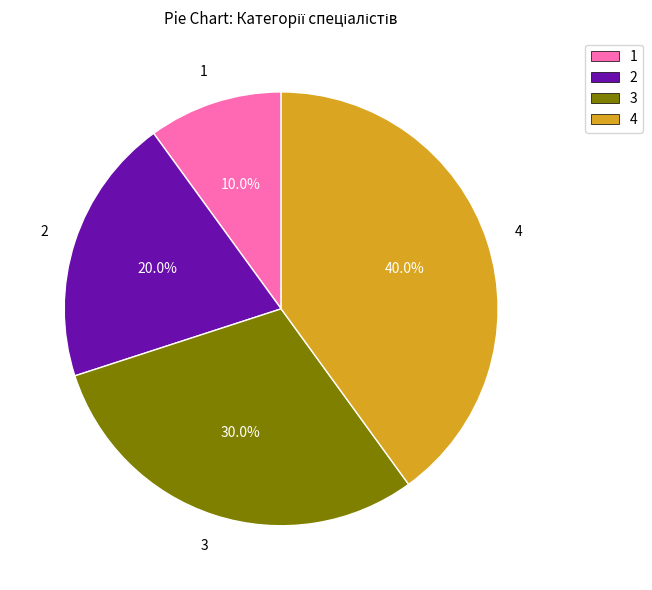

Between 2 and 3, which is larger?

3